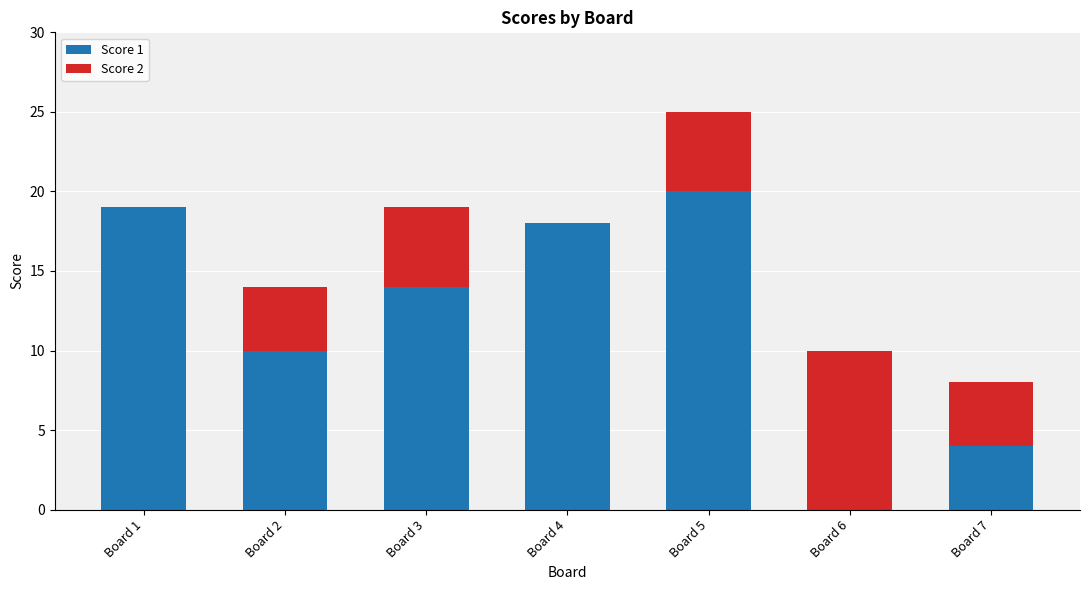

At which category is the sum across all series the highest?

Board 5